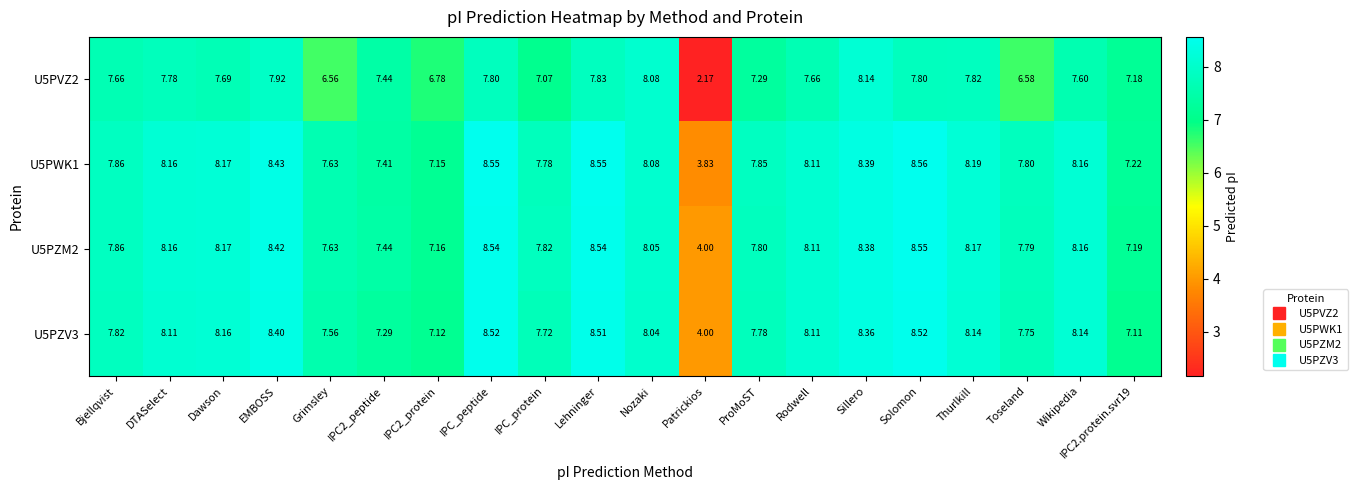

Where does the U5PZM2 series first go above 8?

DTASelect